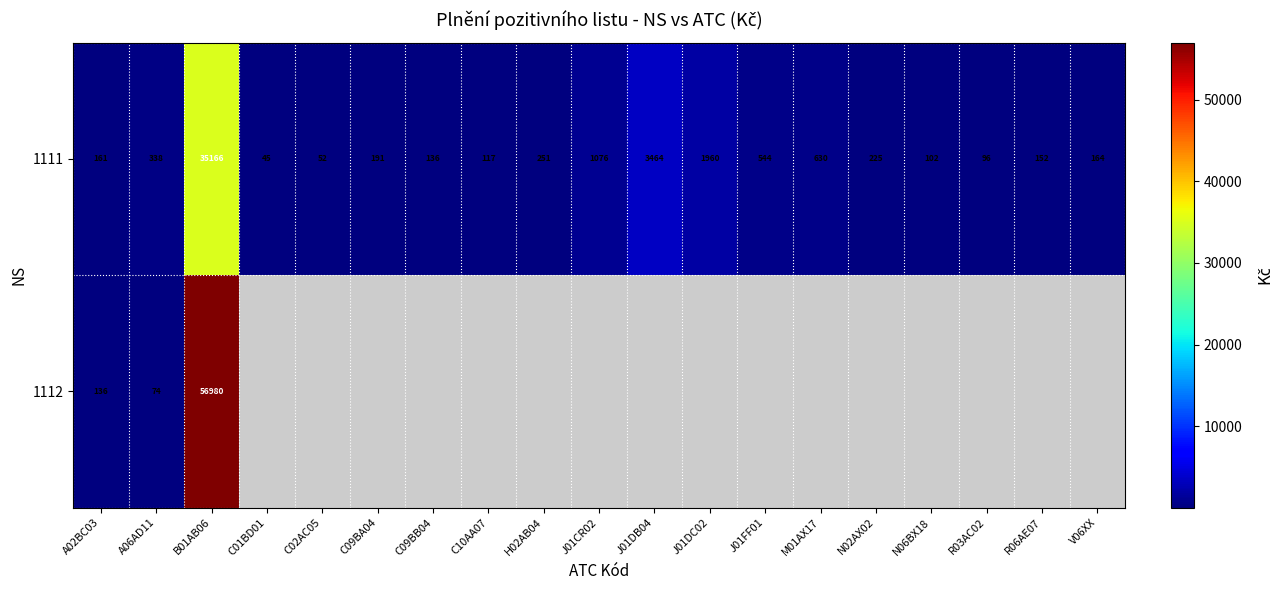

At how many categories does at least one series exceed 26872?

1